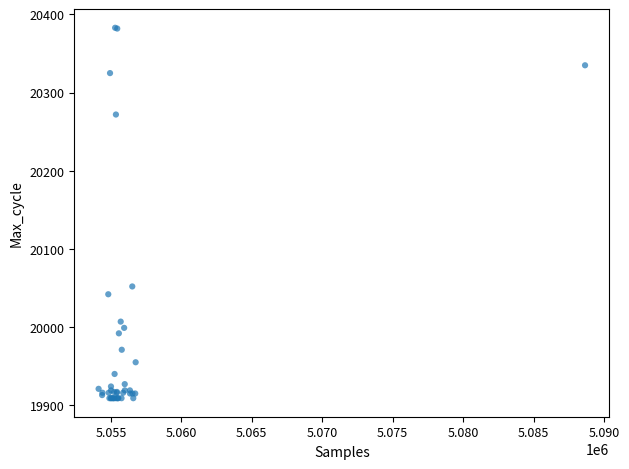

What Y value in the scatter plot is closest to 20146?

20052